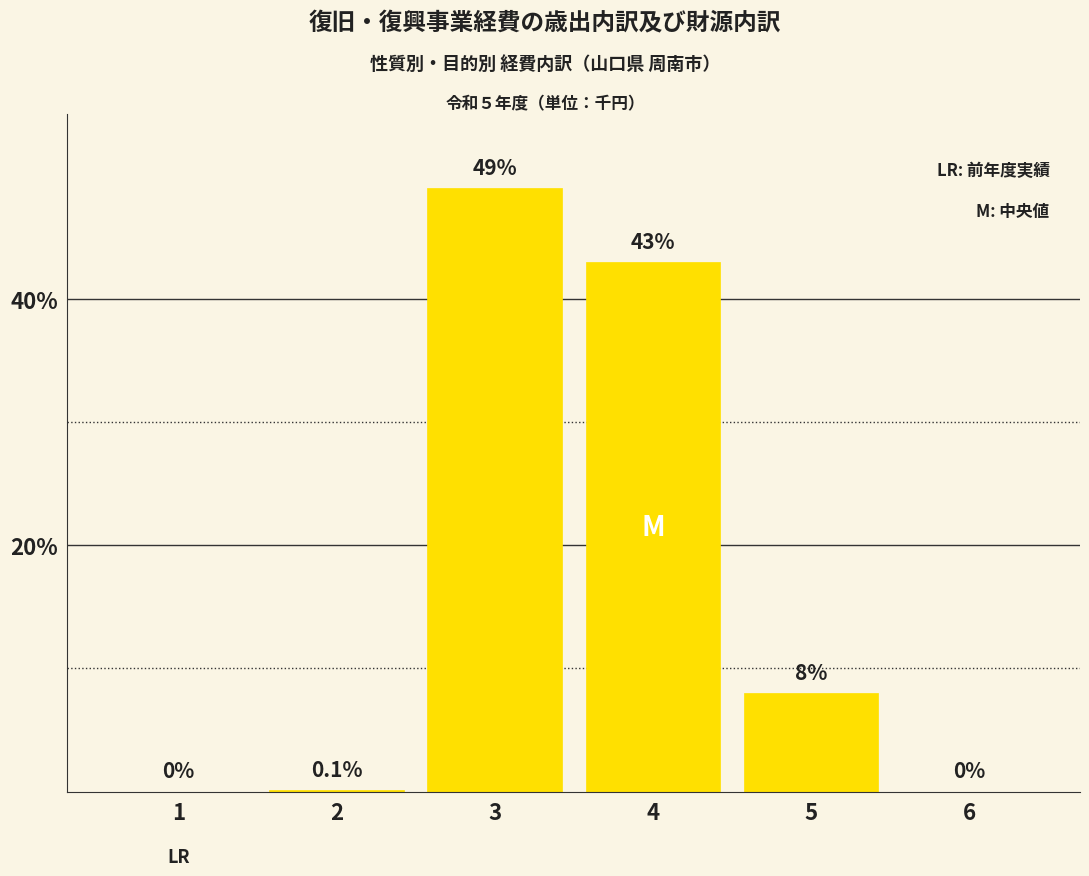

How many categories are shown in the chart?

6